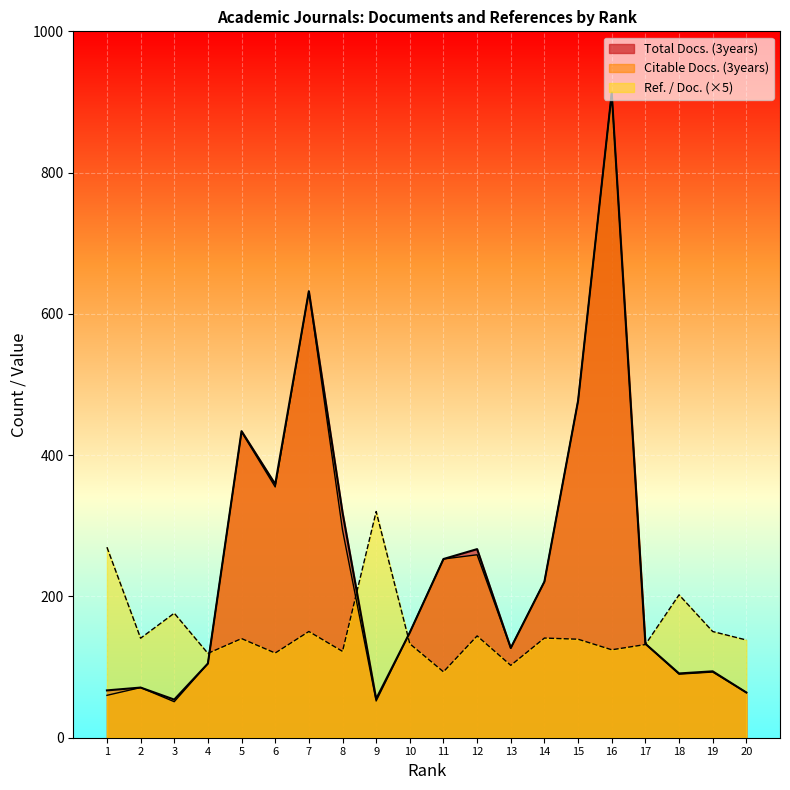

What is the lowest value of the Citable Docs. (3years) series?

51.0